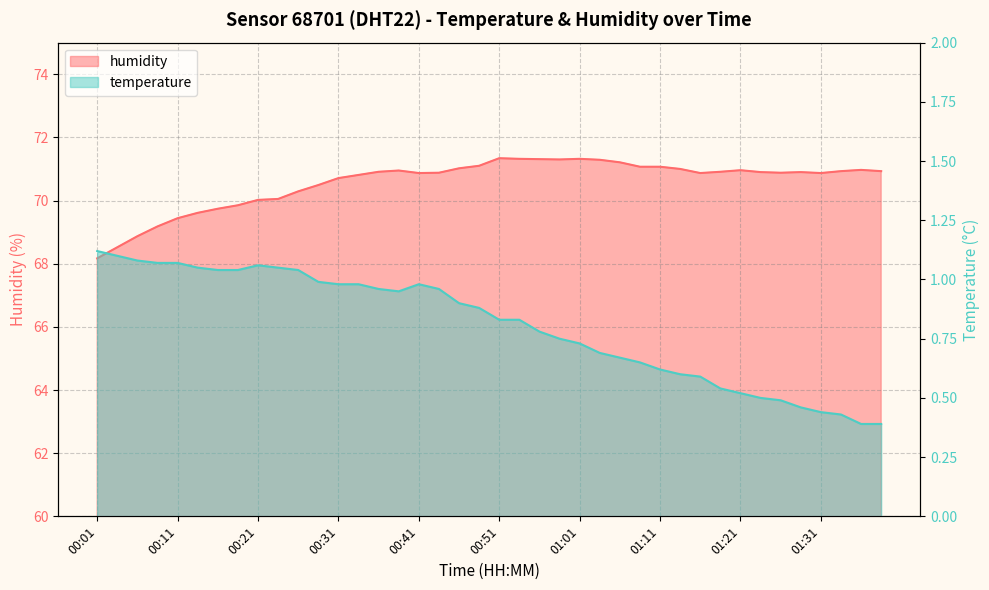

Rank the series by their average value, from lowest to highest.

temperature, humidity